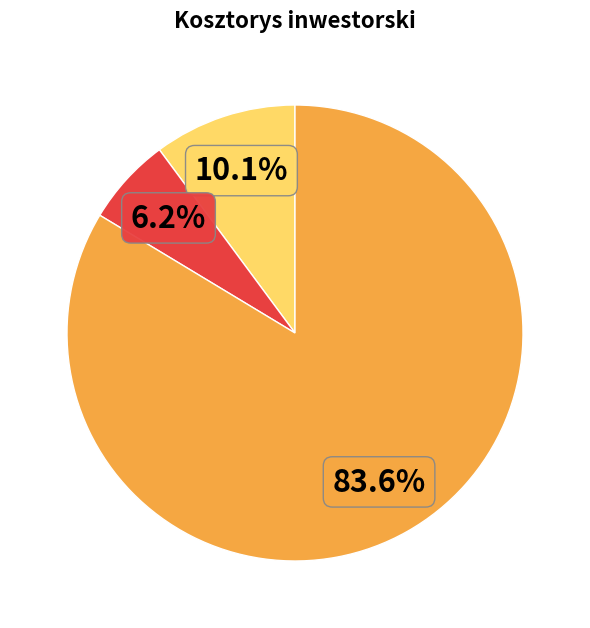

Is there any slice that represents more than half of the pie?

Yes